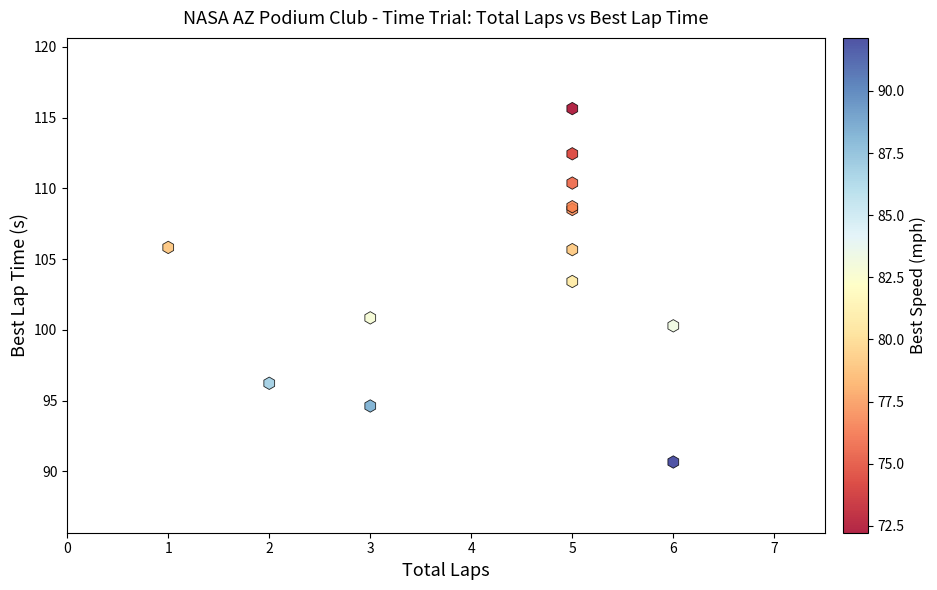

What Y value in the scatter plot is closest to 103?

103.4